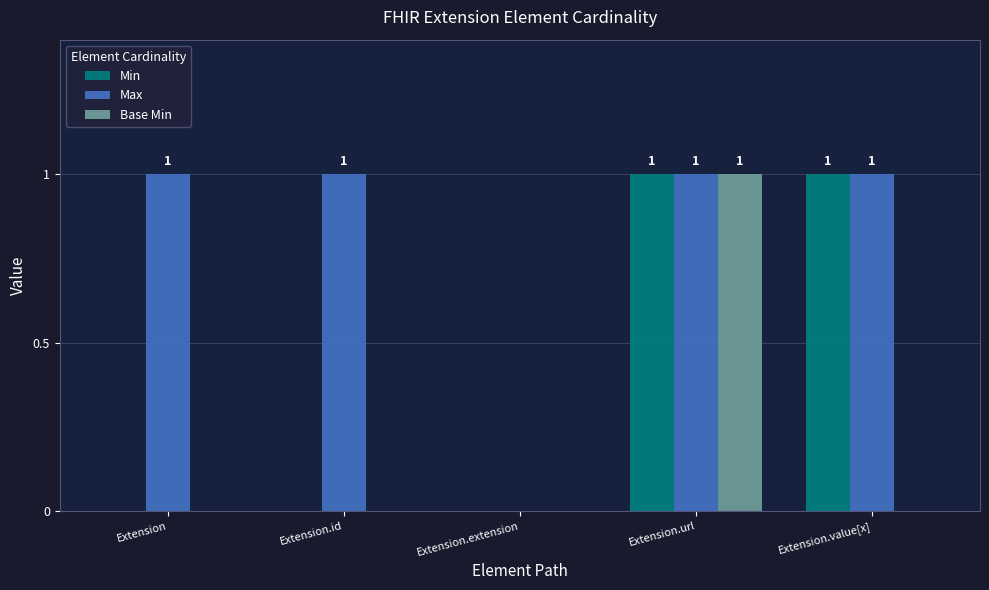

What is the sum of the Min values at Extension and Extension.url?

1